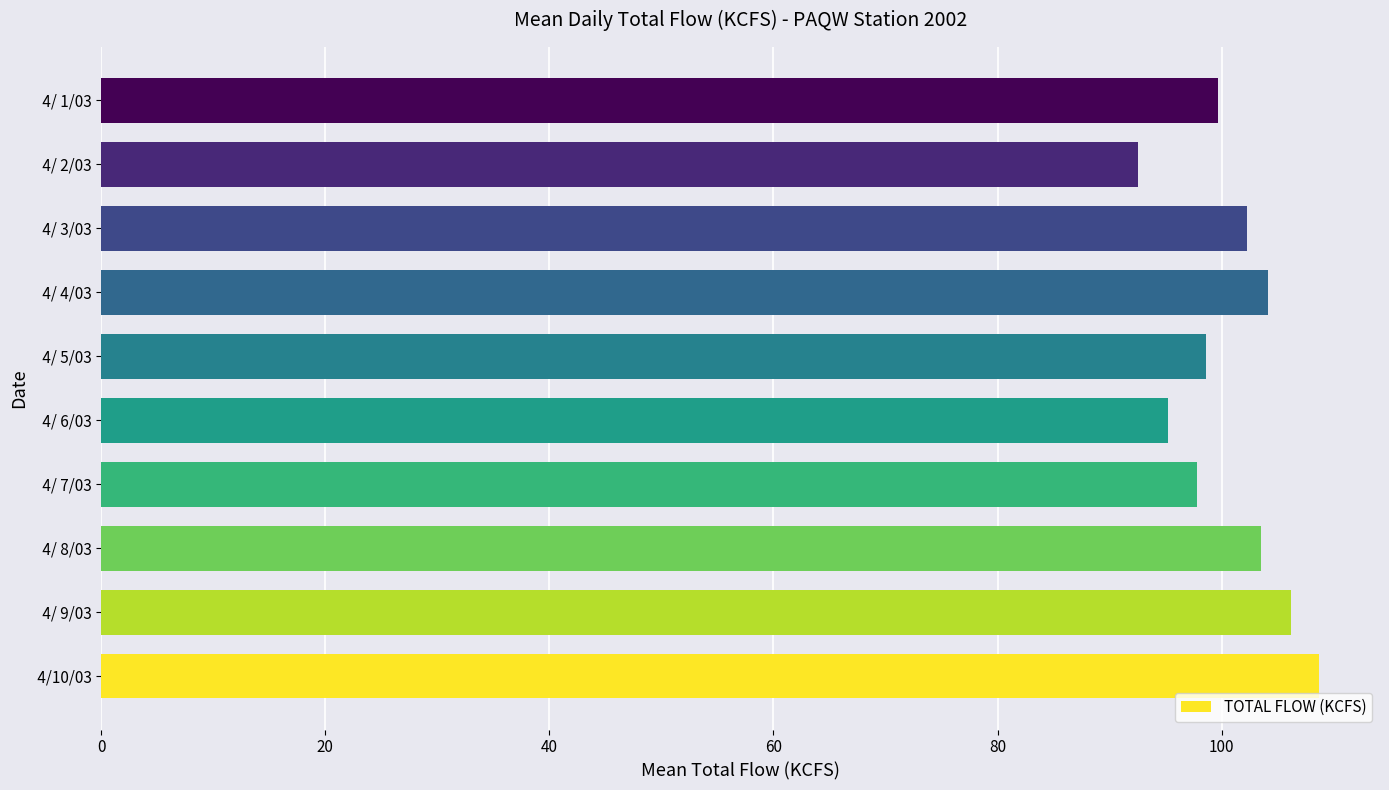

Are the bars grouped side by side (vs. stacked)?

No